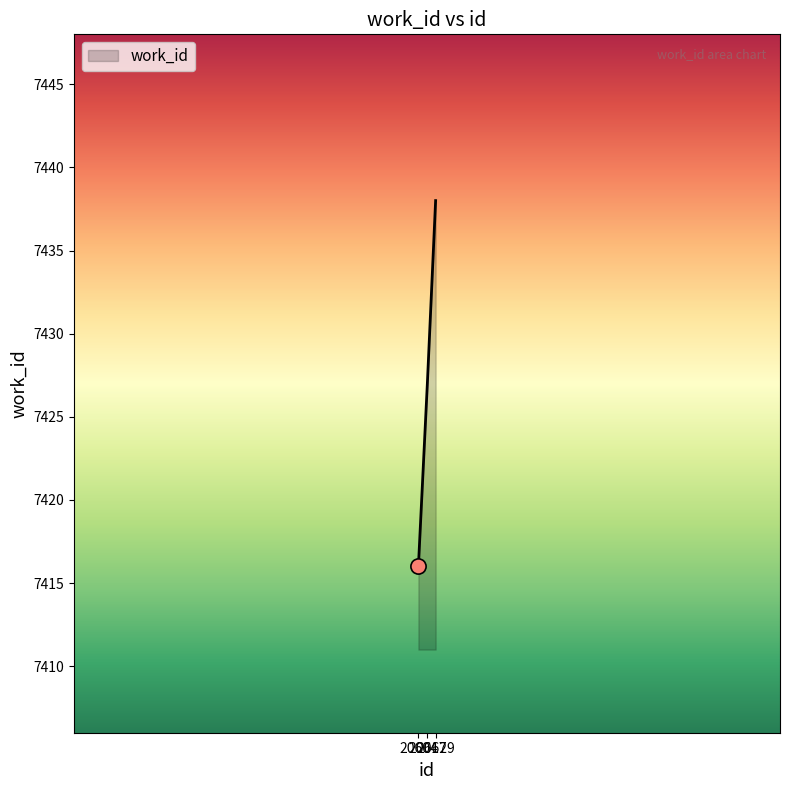

What is the change in value from 20604 to 20617?

+11